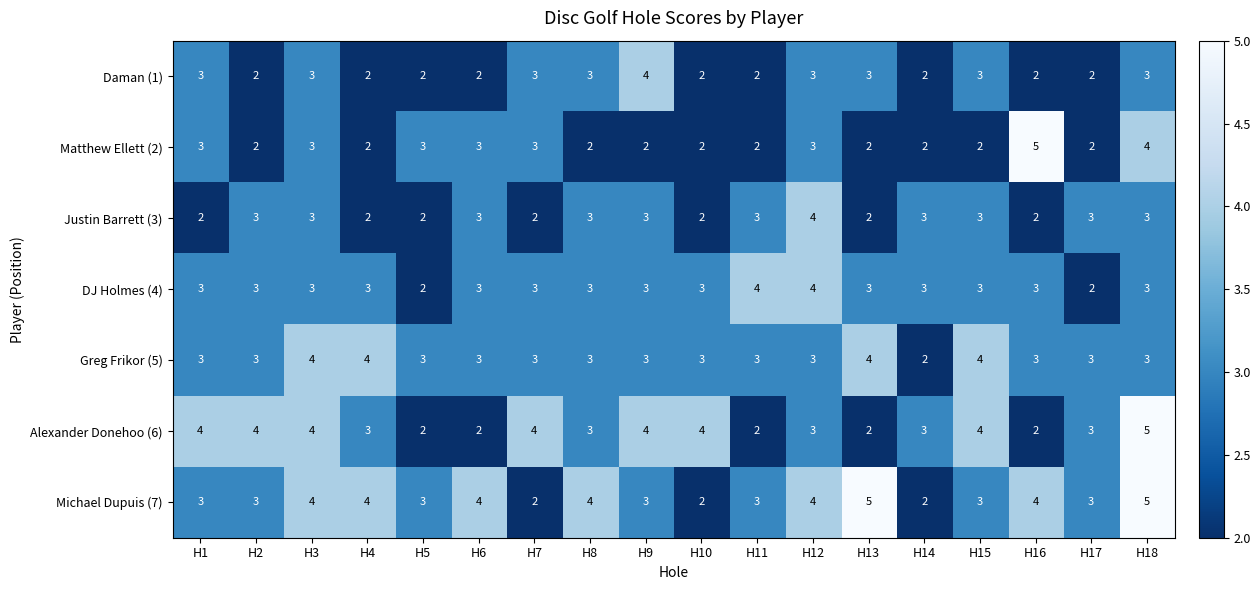

What is the sum of all Michael Dupuis (7) values?

61